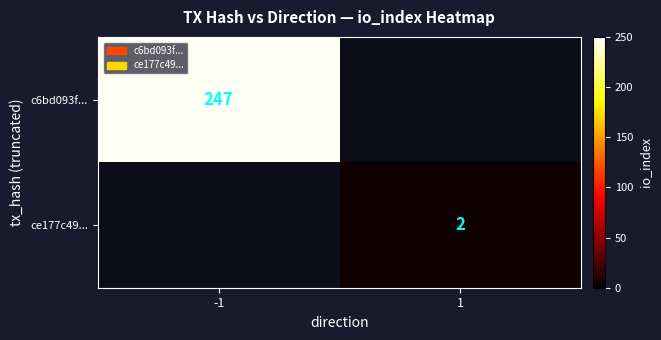

True or false: c6bd093f... has a value of 95 at -1.

False